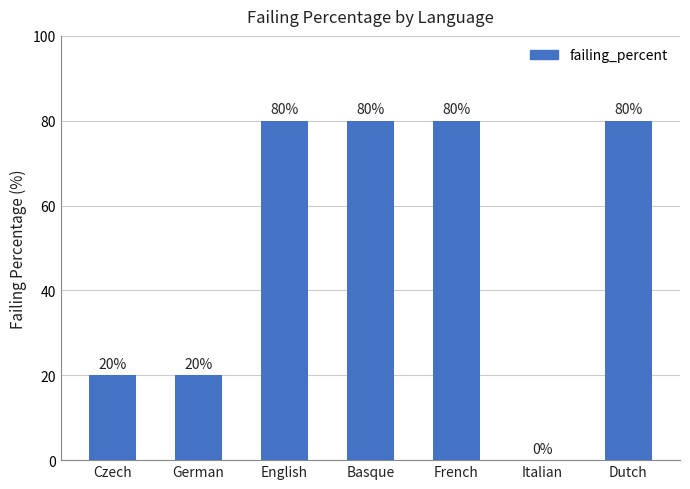

Reading left to right, list all the values displayed in this chart.

Czech=20	German=20	English=80	Basque=80	French=80	Italian=0	Dutch=80